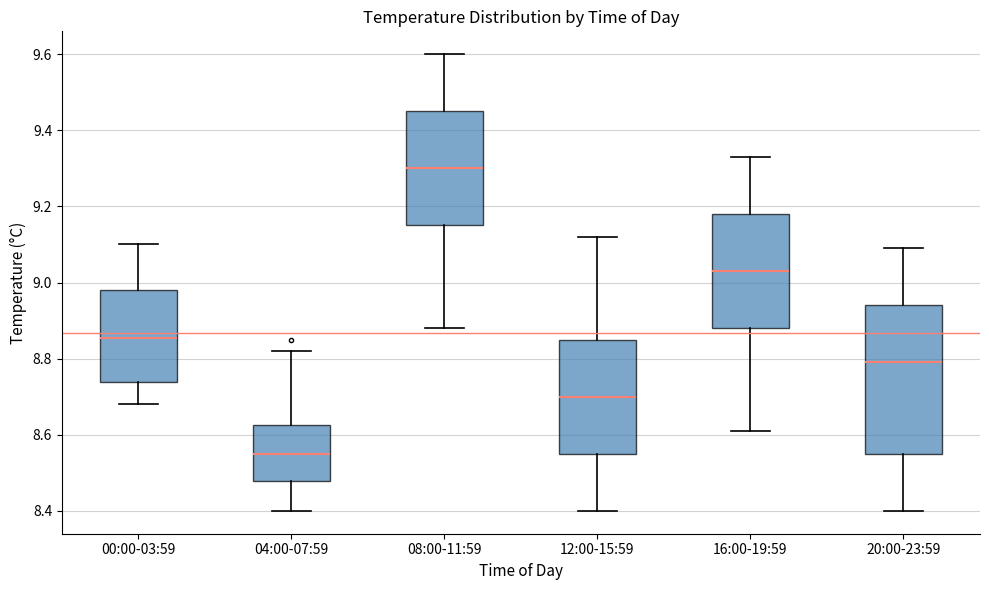

Reading left to right, read every box against the y-axis: the position of its median line, the range the box covers, and the ends of its whiskers. The values are not printed on the chart, so give them approximately, as read against the axis.

00:00-03:59: median 8.86, box 8.74 to 8.98, whiskers 8.68 to 9.10
04:00-07:59: median 8.56, box 8.48 to 8.62, whiskers 8.40 to 8.82
08:00-11:59: median 9.30, box 9.16 to 9.46, whiskers 8.88 to 9.60
12:00-15:59: median 8.70, box 8.56 to 8.86, whiskers 8.40 to 9.12
16:00-19:59: median 9.04, box 8.88 to 9.18, whiskers 8.62 to 9.34
20:00-23:59: median 8.80, box 8.56 to 8.94, whiskers 8.40 to 9.10